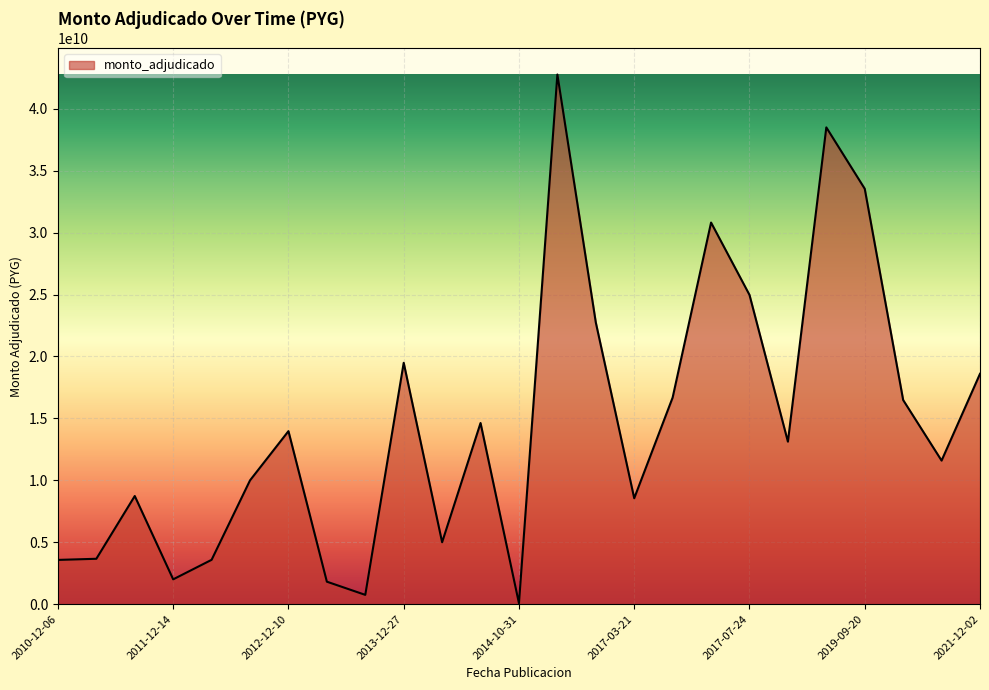

What is the difference between the maximum and minimum values?

42691730890